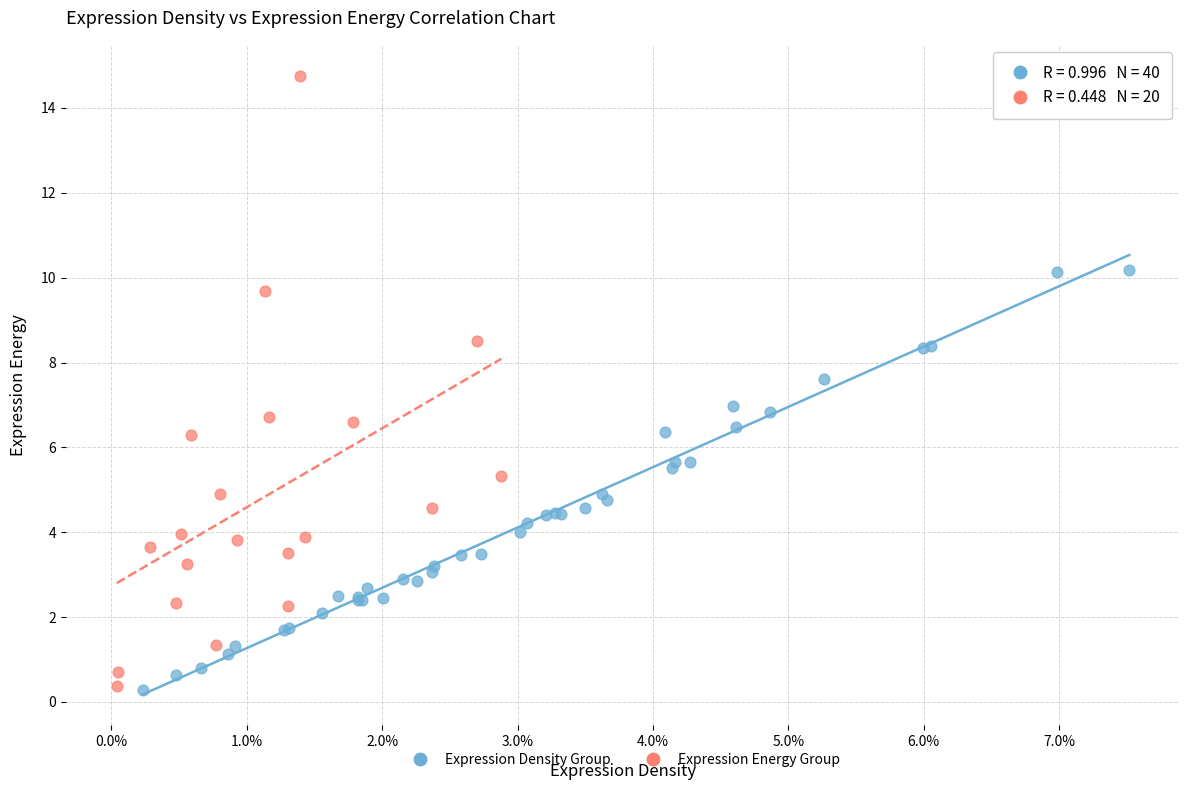

Which series has the largest Y range (max minus min)?

Expression Energy Group